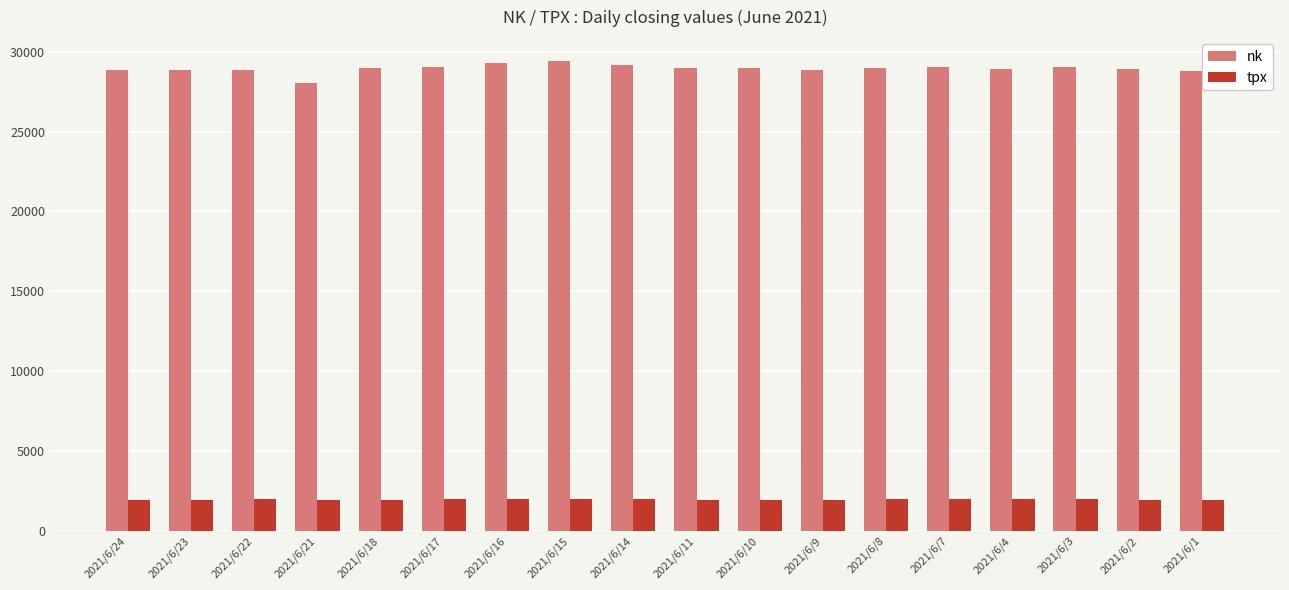

What is the value of the nk bar at the 8th from the left?

29441.3